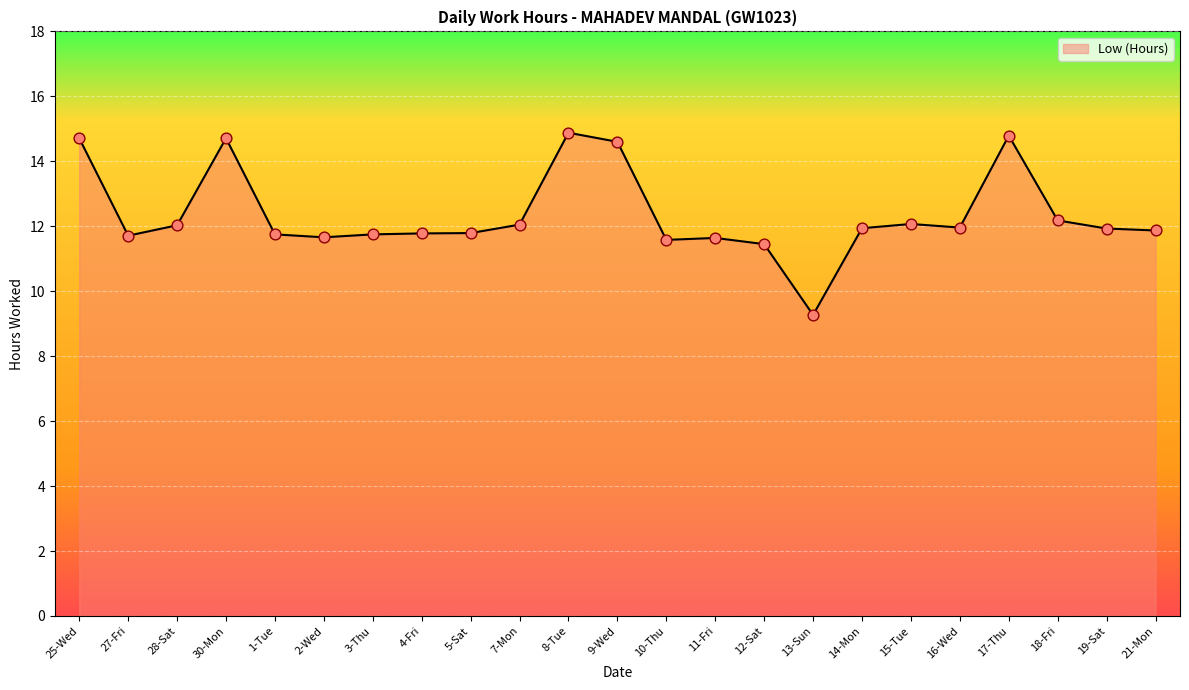

Approximately how many times larger is the value at 4-Fri compared to 16-Wed?

1.0